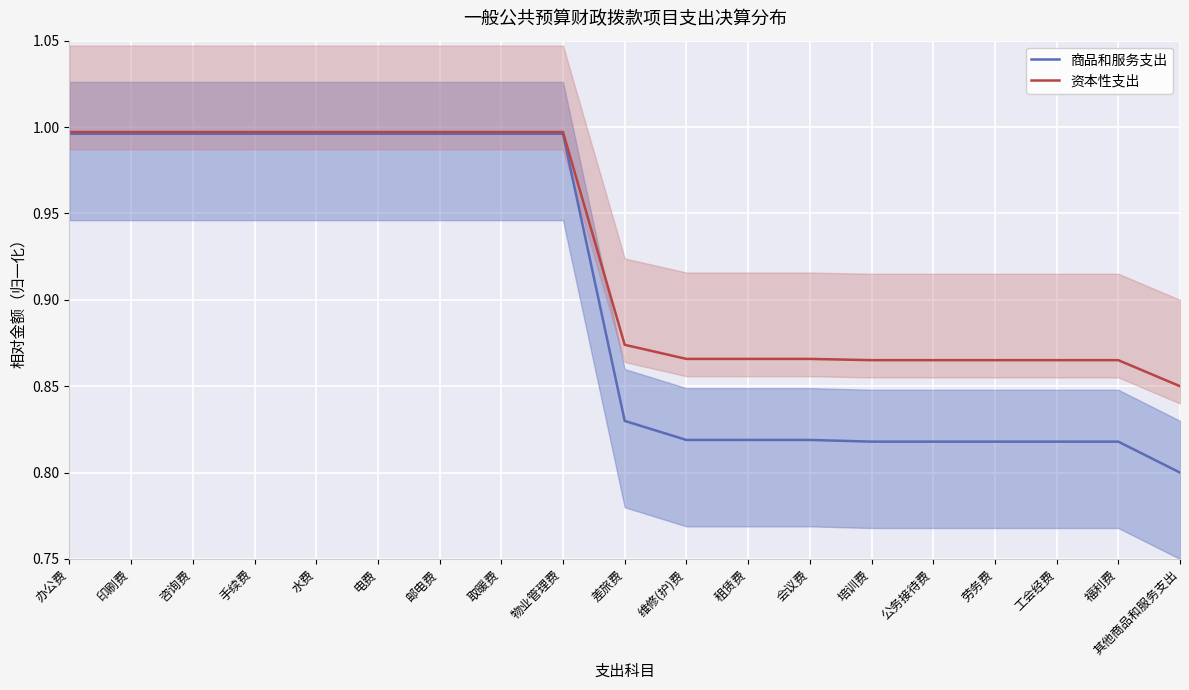

The 商品和服务支出 series shows 1.2 at 劳务费. True or false?

False